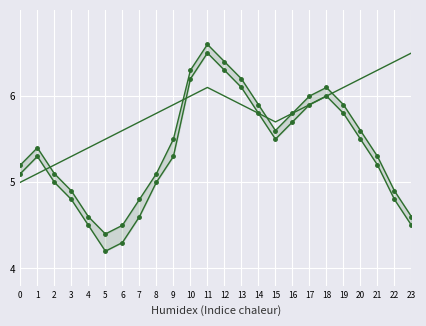

What is the difference between the second highest and minimum values in the Valeur 1 series?

2.1